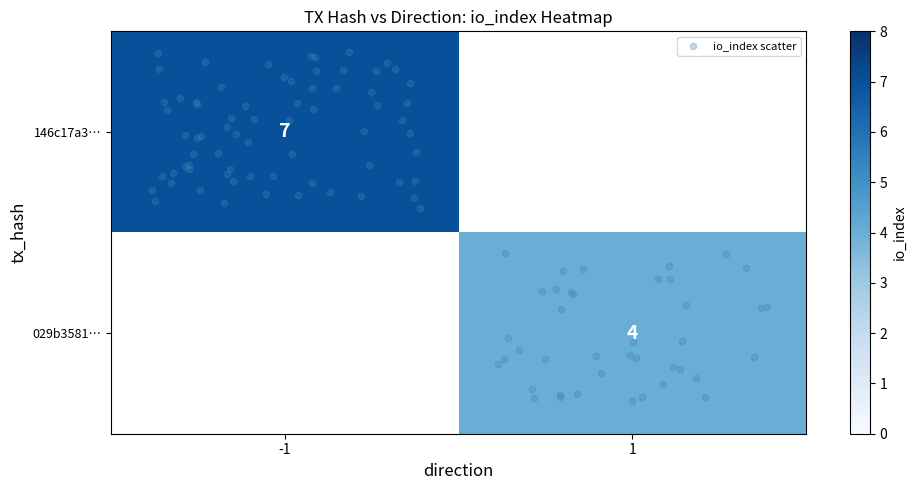

What is the sum of the 029b35817aa3f9704b058c078acdd2de6f6c0ad values at direction and io_index?

5